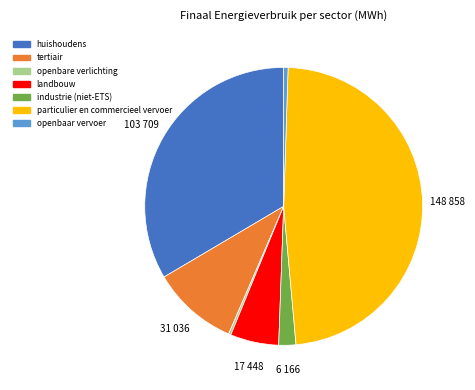

Is the sum of huishoudens and openbaar vervoer greater than half?

No